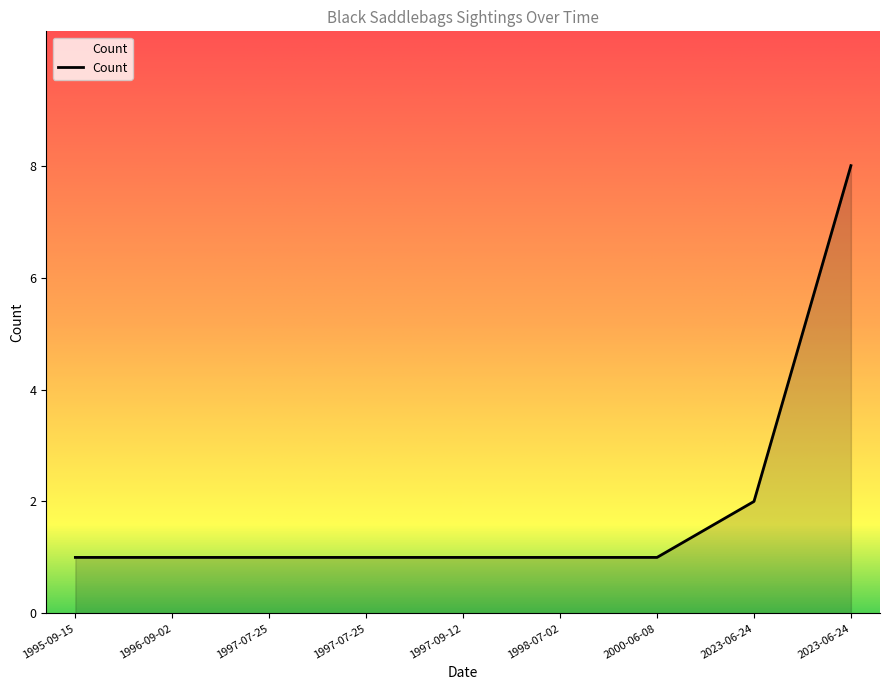

Count the values in the range 1 to 2.

8